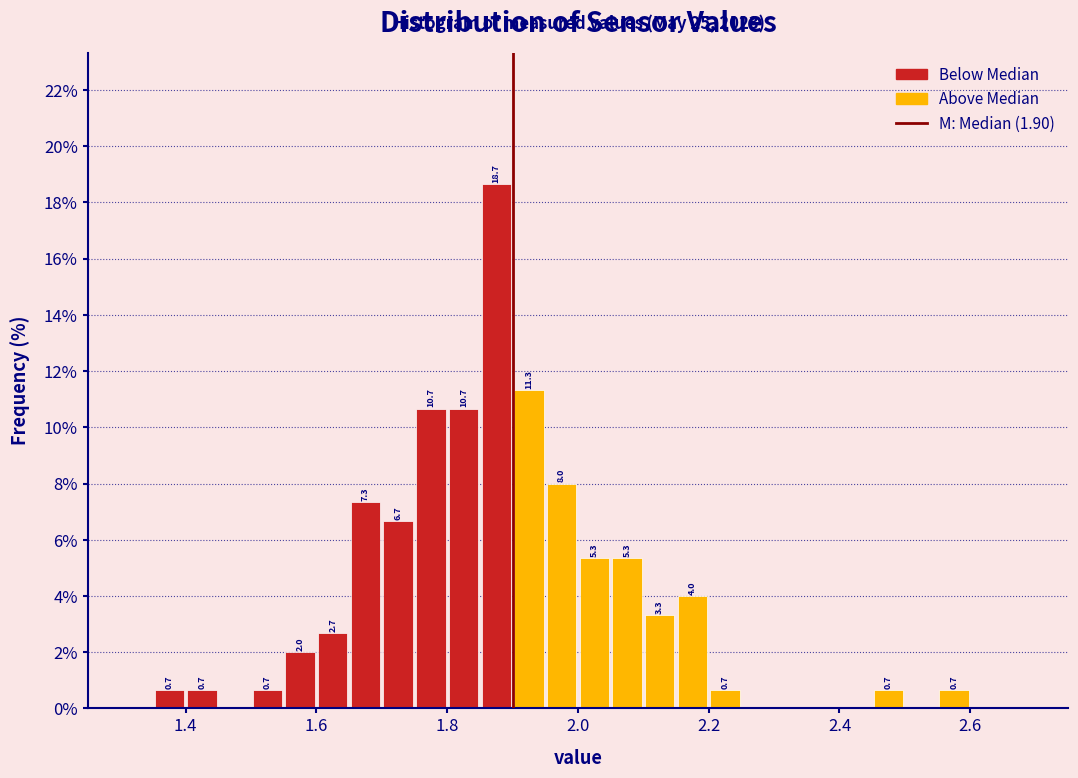

Around what value on the x-axis is the tallest bar? Give the approximate position of its centre, as read against the axis.

1.88